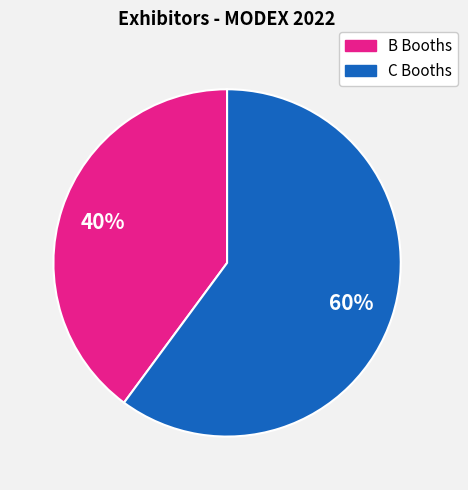

To the nearest percent, what is the average slice percentage?

50%